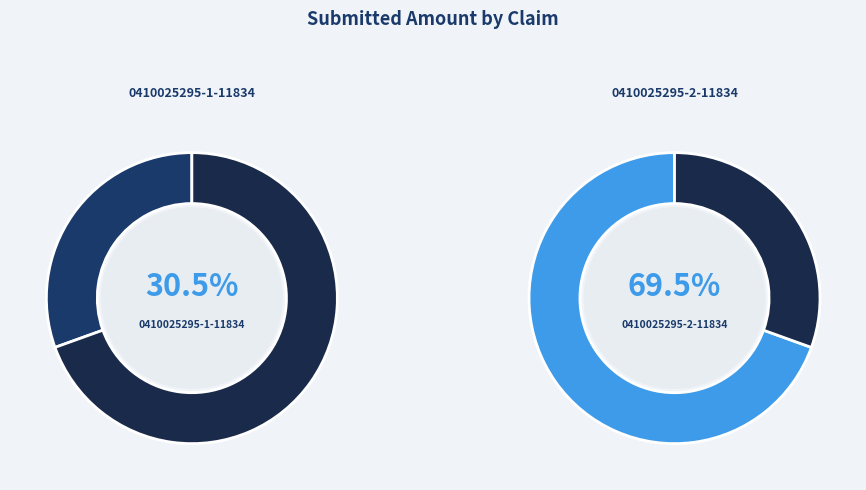

Count the number of slices in the pie.

2